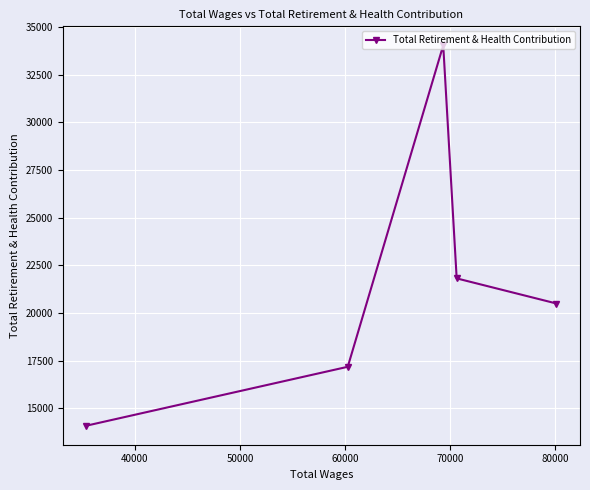

What is the value of the 4th point from the left?

21811